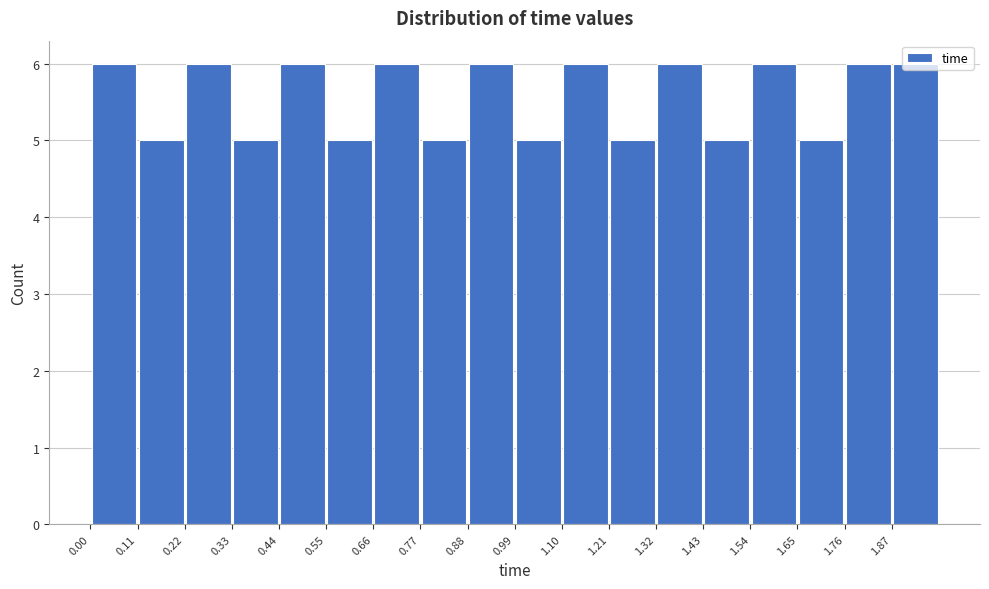

Reading left to right, transcribe this chart: for each bar, give the range it covers on the x-axis and its height. Neither the bar edges nor the heights are printed on the chart, so give them approximately, as read against the axes.

0.00 to 0.11: 6
0.11 to 0.22: 5
0.22 to 0.33: 6
0.33 to 0.44: 5
0.44 to 0.55: 6
0.55 to 0.66: 5
0.66 to 0.77: 6
0.77 to 0.88: 5
0.88 to 0.99: 6
0.99 to 1.10: 5
1.10 to 1.21: 6
1.21 to 1.32: 5
1.32 to 1.43: 6
1.43 to 1.54: 5
1.54 to 1.65: 6
1.65 to 1.76: 5
1.76 to 1.87: 6
1.87 to 1.98: 6